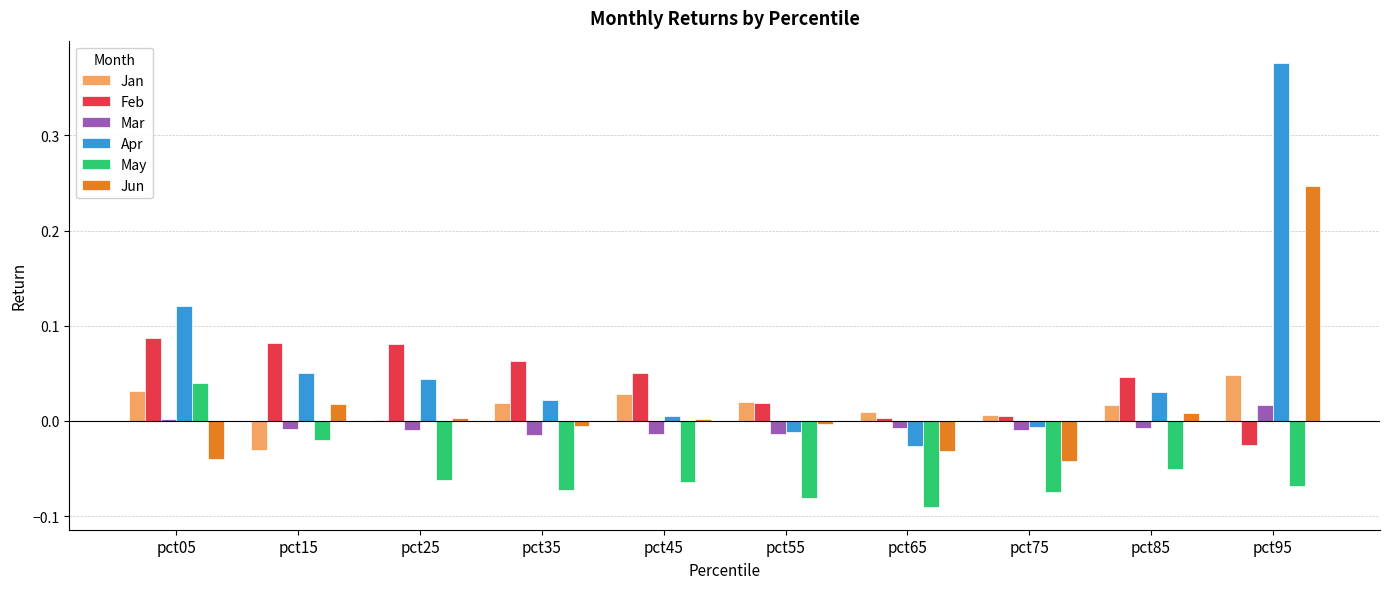

What is the sum of all May values?

-0.5